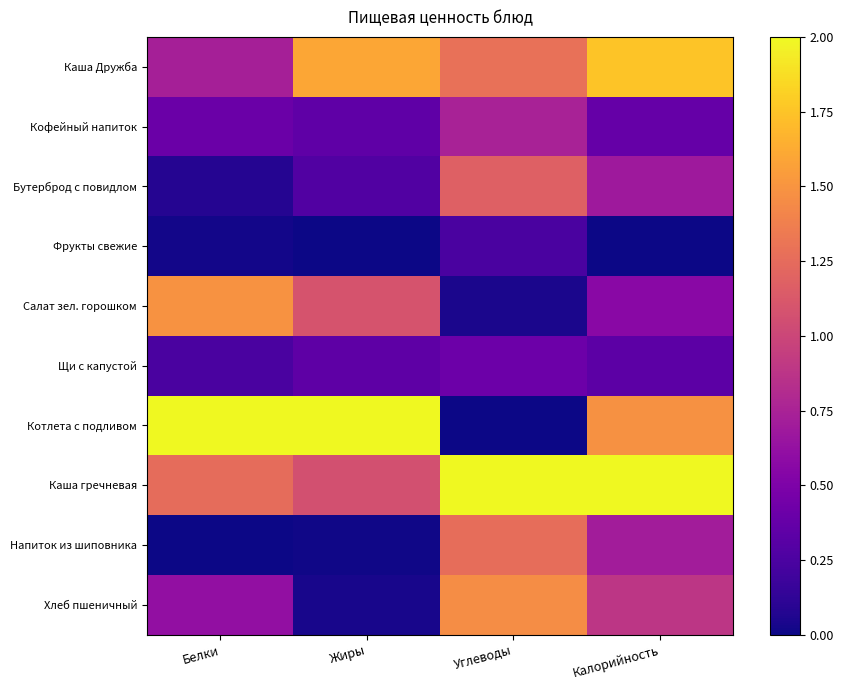

At how many categories does at least one series exceed 1?

4